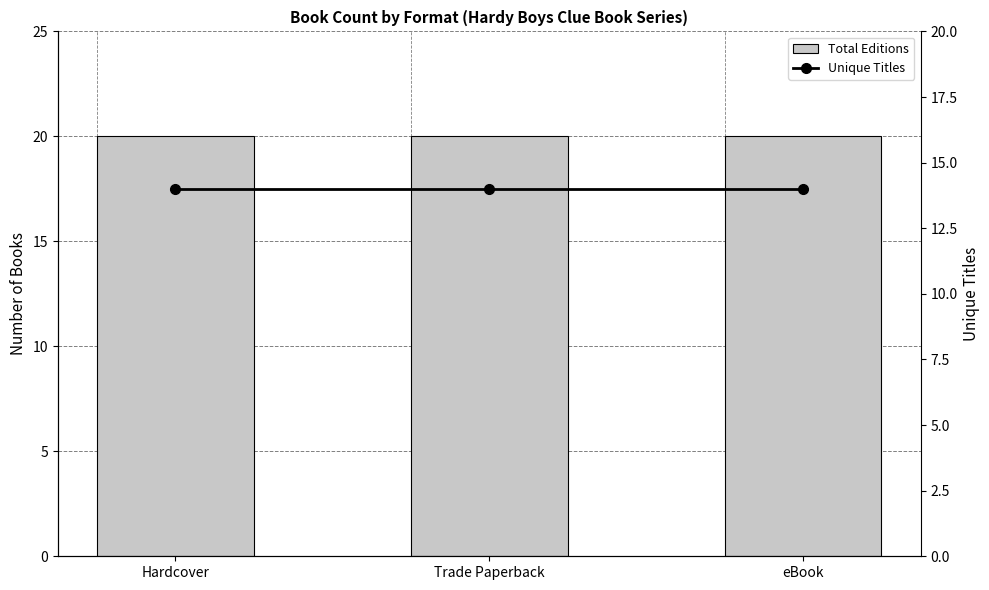

Reading left to right, transcribe all the data shown in this chart.

Total Editions: 20	20	20
Unique Titles: 14	14	14